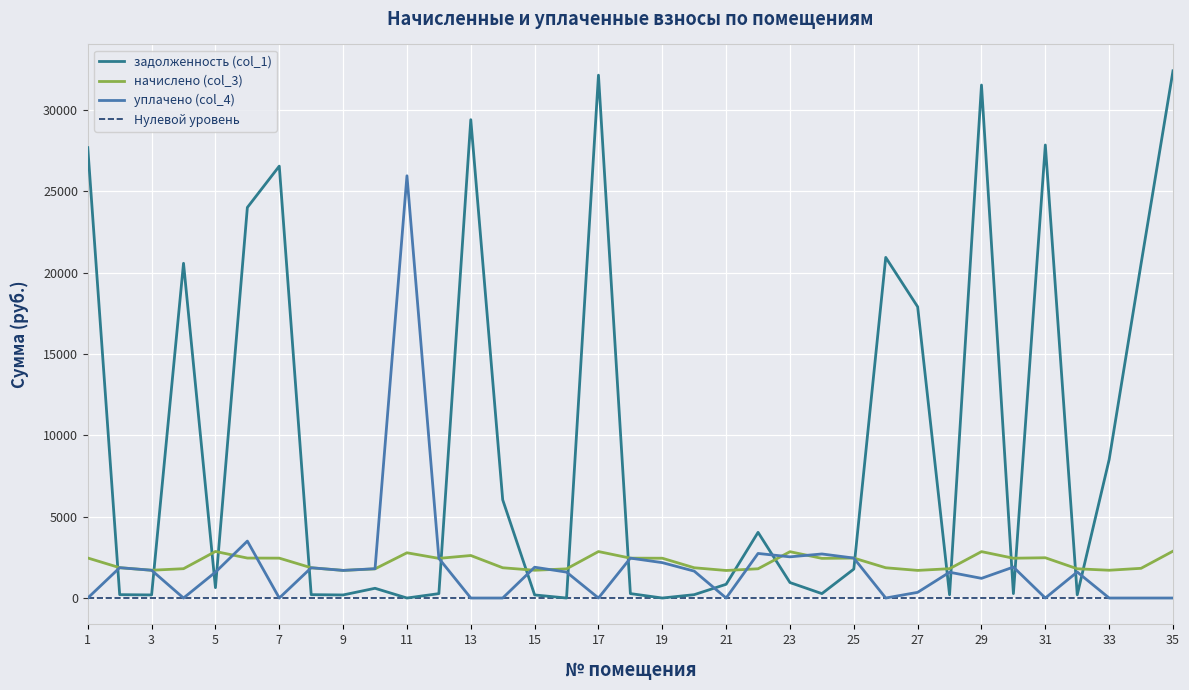

Rank the categories by задолженность (col_1) value from highest to lowest.

35, 17, 29, 13, 31, 1, 7, 6, 26, 4, 34, 27, 33, 14, 22, 25, 23, 21, 5, 10, 18, 30, 12, 24, 2, 8, 20, 28, 32, 15, 3, 9, 11, 16, 19